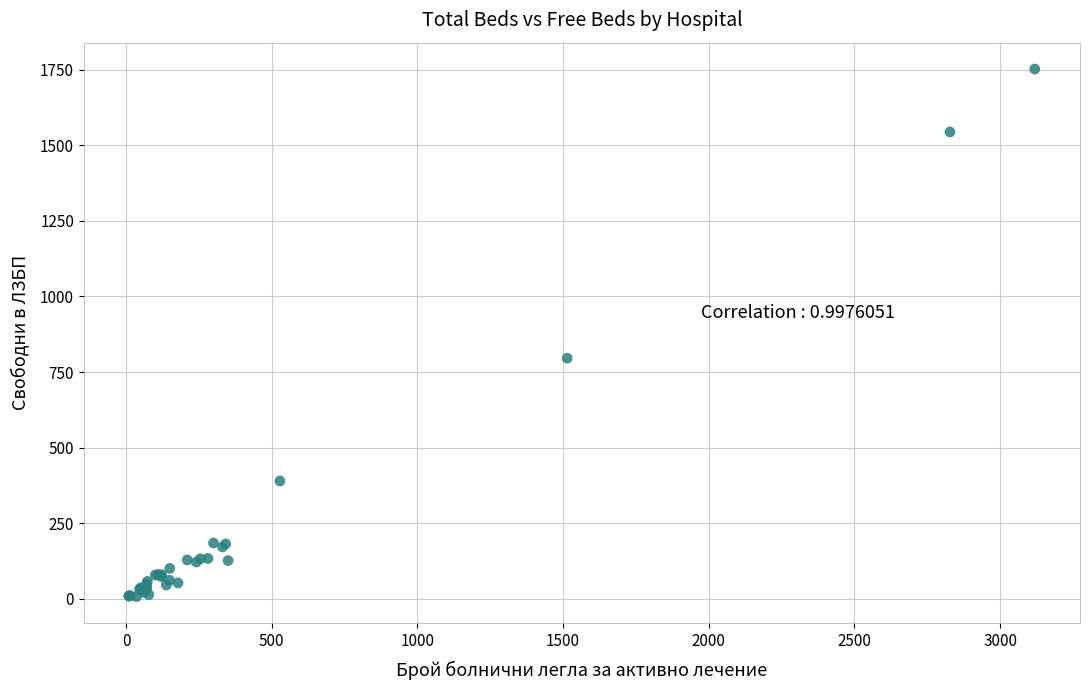

What Y value in the scatter plot is closest to 880?

796